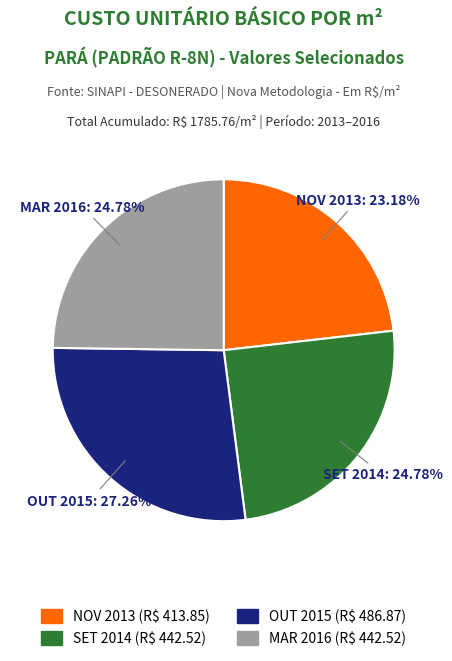

How many slices are in this pie chart?

4